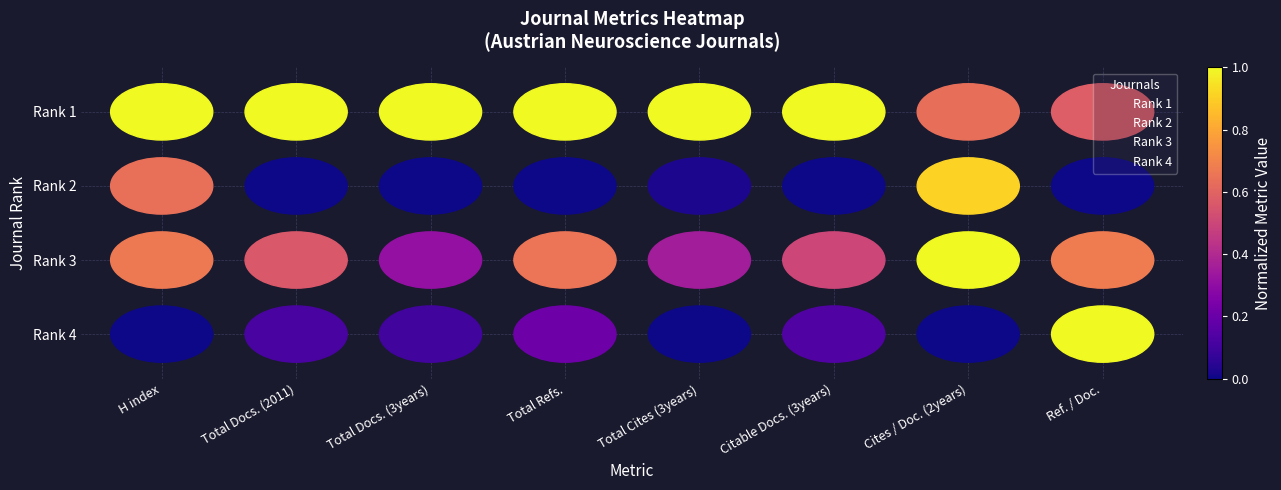

Rank the categories by Rank 1 value from highest to lowest.

H index, Total Docs. (2011), Total Docs. (3years), Total Refs., Total Cites (3years), Citable Docs. (3years), Cites / Doc. (2years), Ref. / Doc.